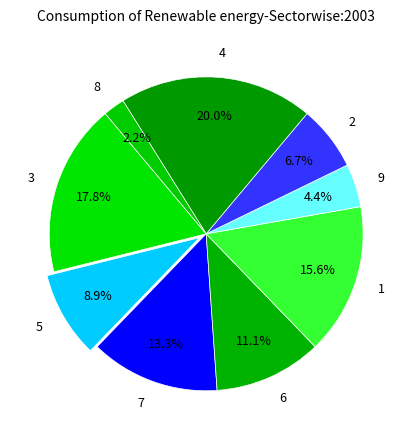

What percentage is NOT represented by 6?

88.9%